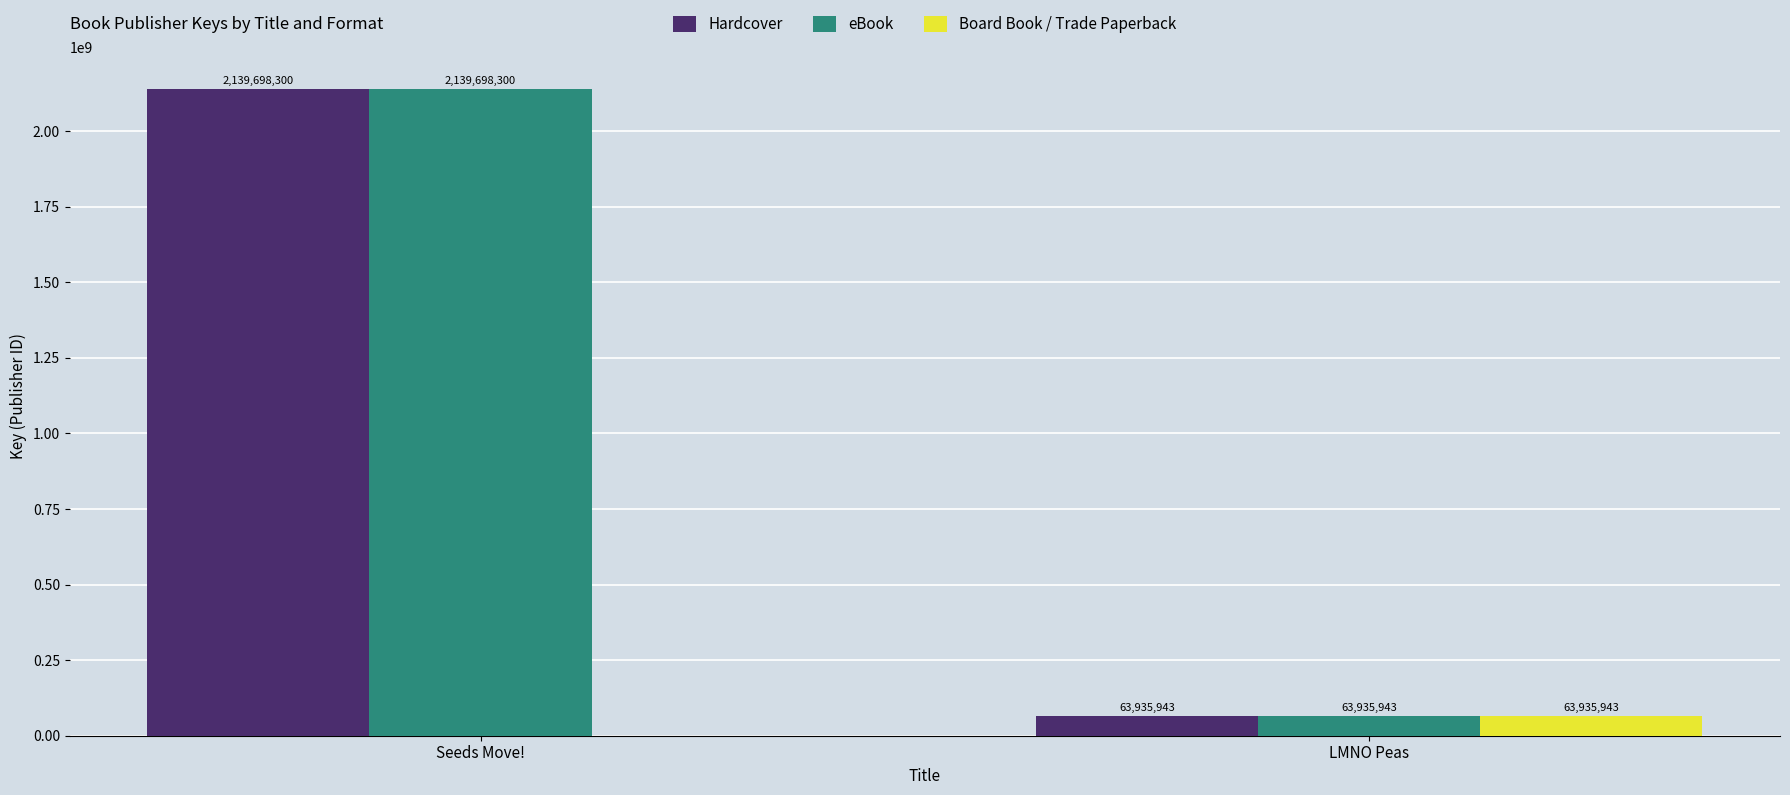

What is the highest value of the Board Book / Trade Paperback series?

63935943